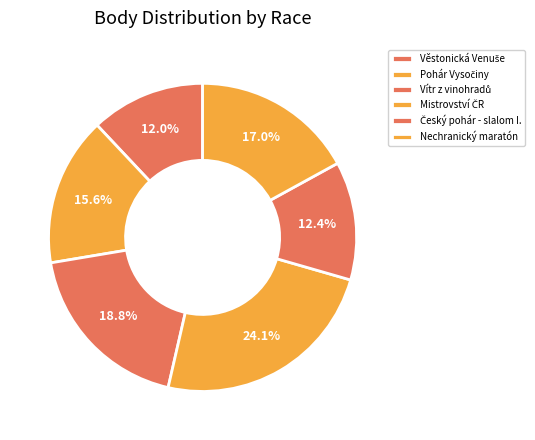

Is there any slice that represents more than half of the pie?

No